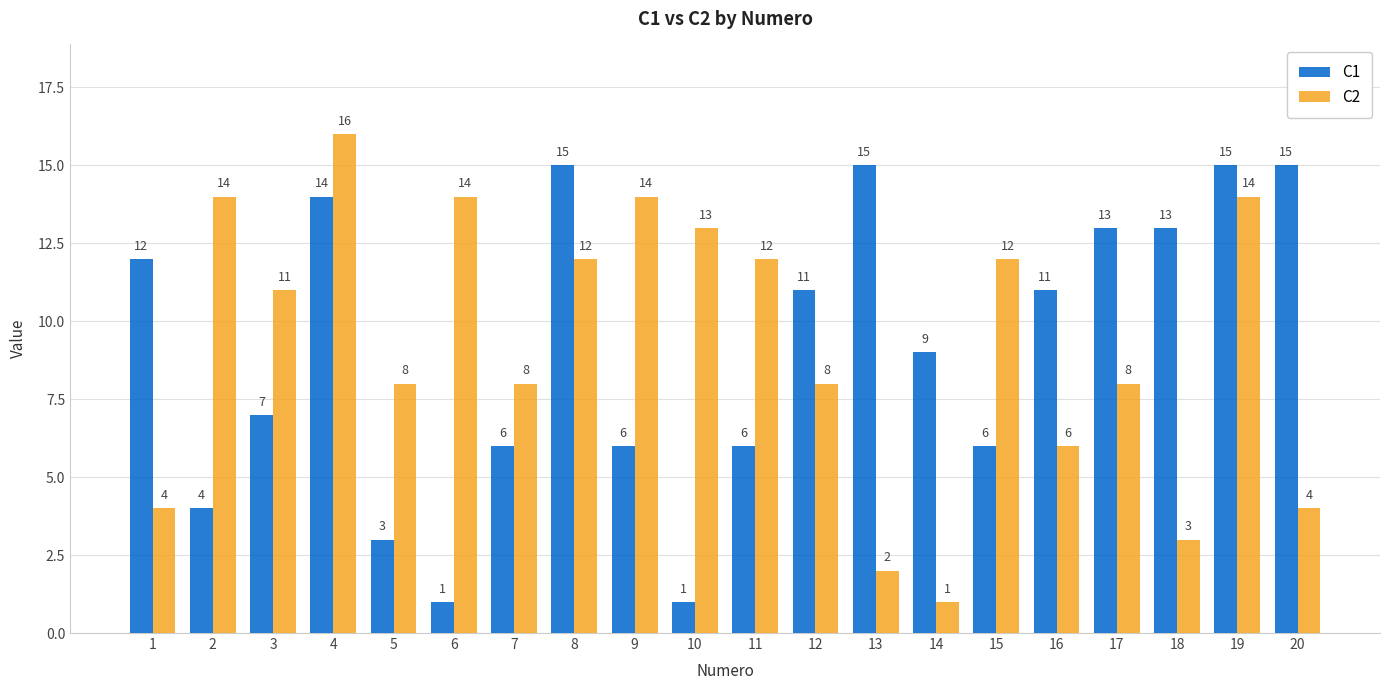

What is the difference between the C1 values at 2 and 12?

7